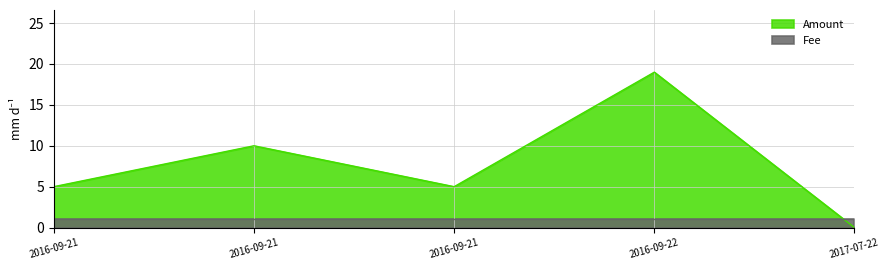

How many categories are shown in the chart?

5